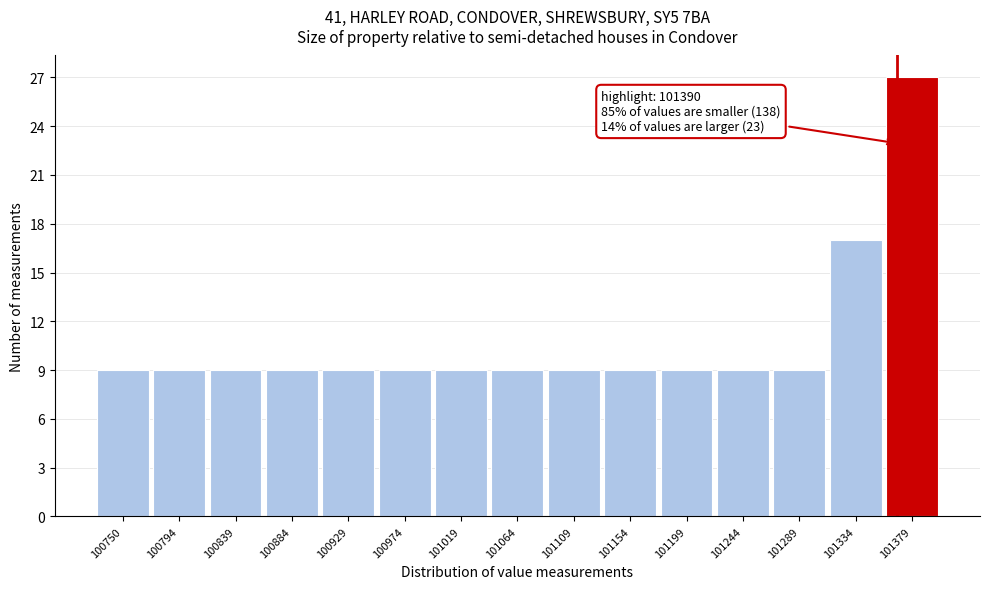

Reading right to left, what are all the values shown in this chart?

27	17	9	9	9	9	9	9	9	9	9	9	9	9	9